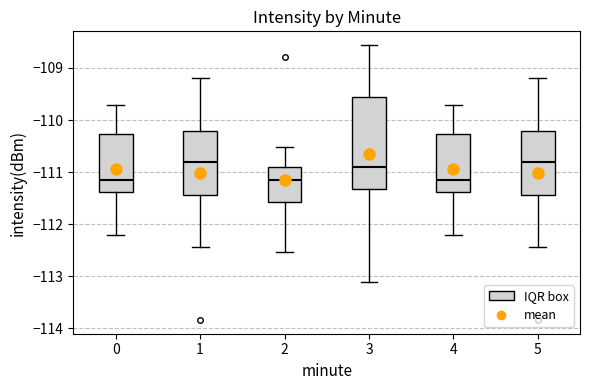

Where is the upper edge of the box at x = 4 on the y-axis? The values are not printed on the chart, so give them approximately, as read against the axis.

-110.3